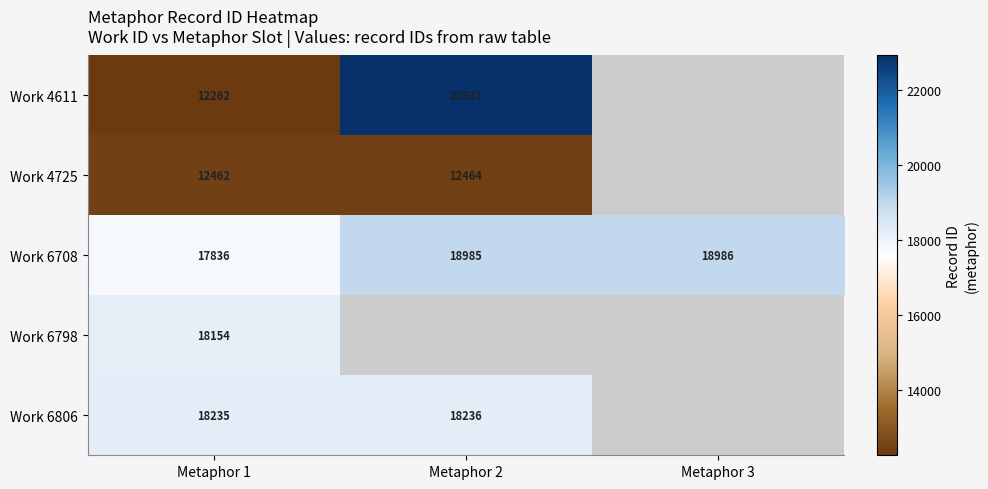

What is the average value of the Work 6708 series?

18602